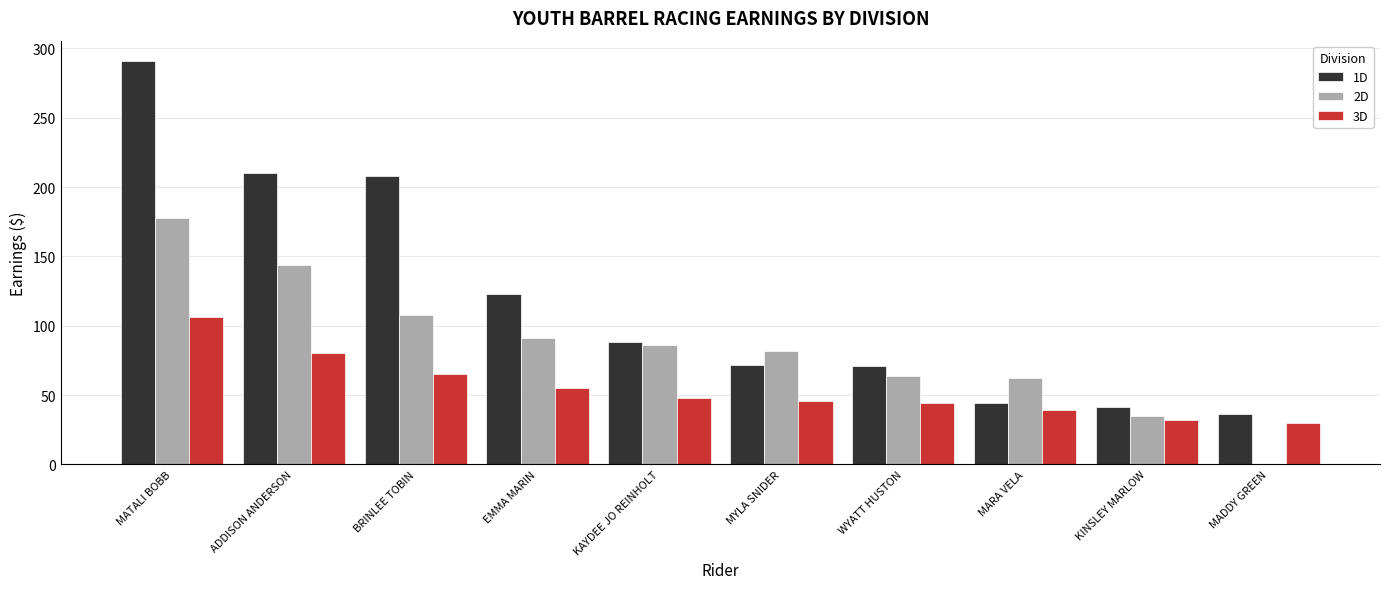

The value of 2D at MARA VELA is 62. True or false?

True